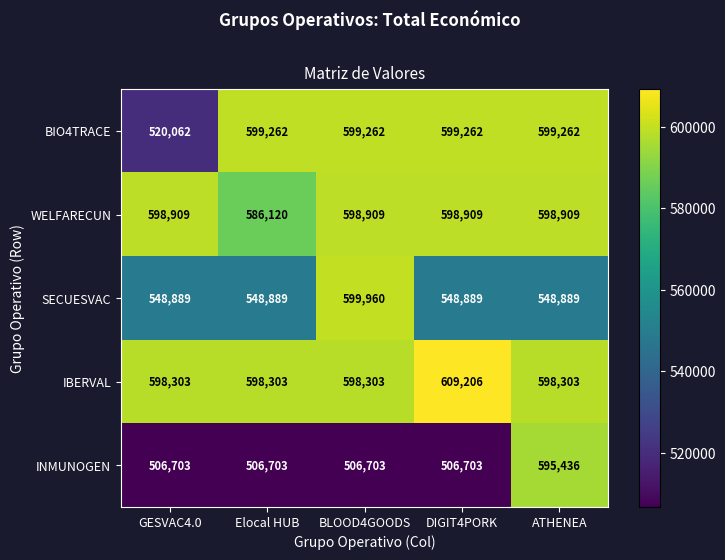

True or false: IBERVAL has a value of 143121 at BLOOD4GOODS.

False